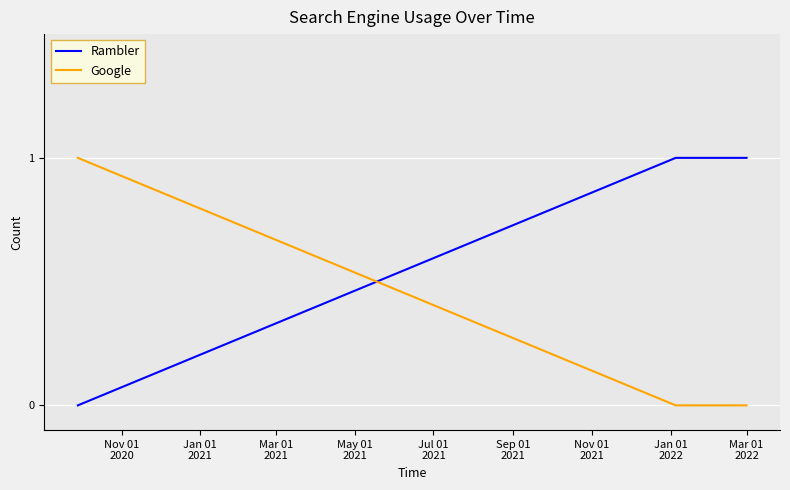

True or false: Google has more than 1 interior local peaks.

False